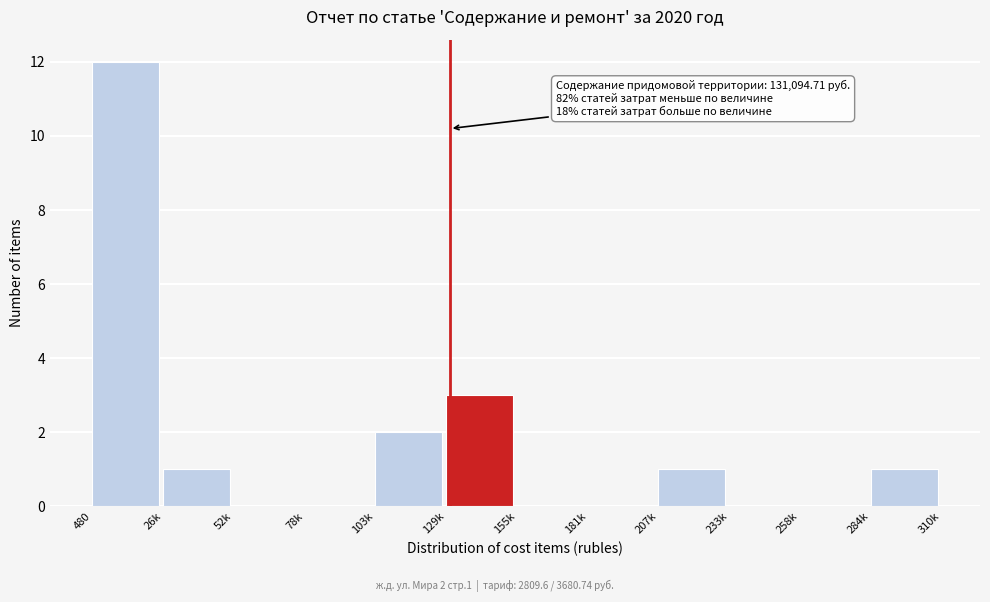

Reading left to right, transcribe all the data shown in this chart.

480=12	26k=1	52k=0	78k=0	103k=2	129k=3	155k=0	181k=0	207k=1	233k=0	258k=0	284k=1